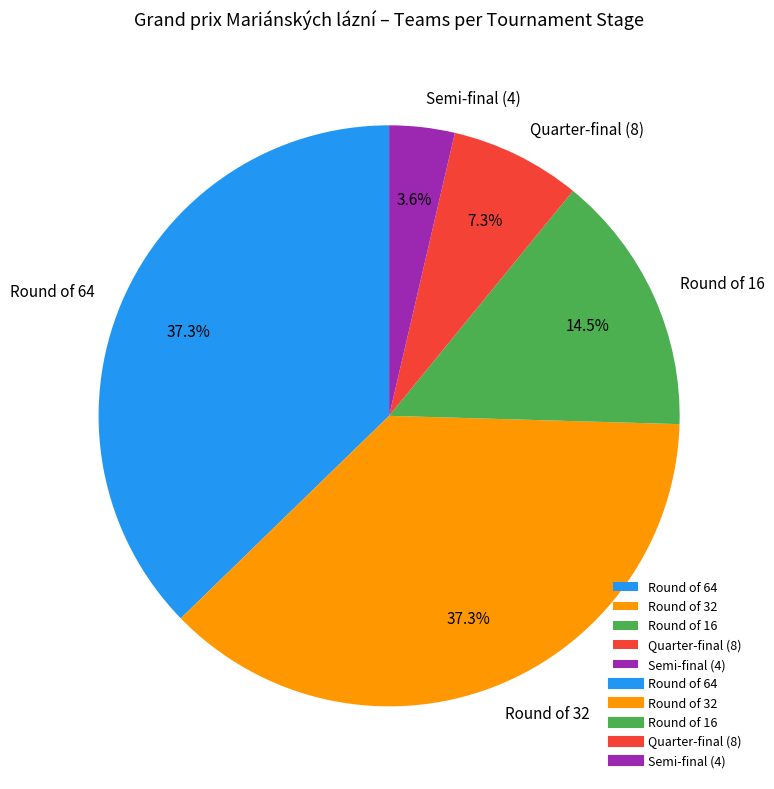

Which category has the smallest portion of the pie?

Semi-final (4)